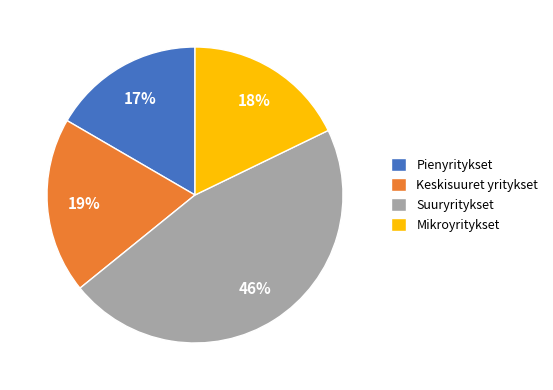

Does Suuryritykset account for over 50% of the chart?

No